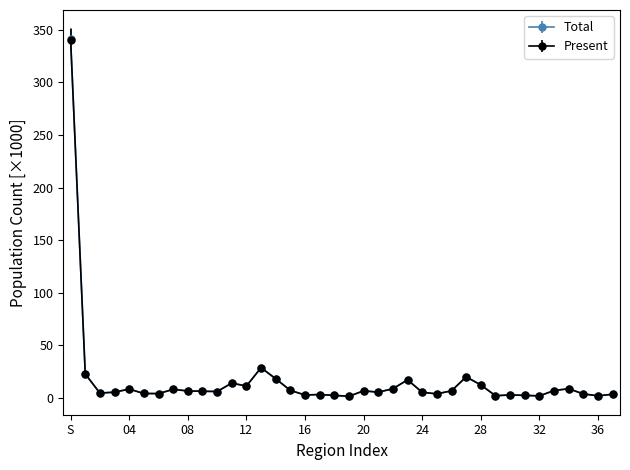

Which series has the widest spread of values?

Total